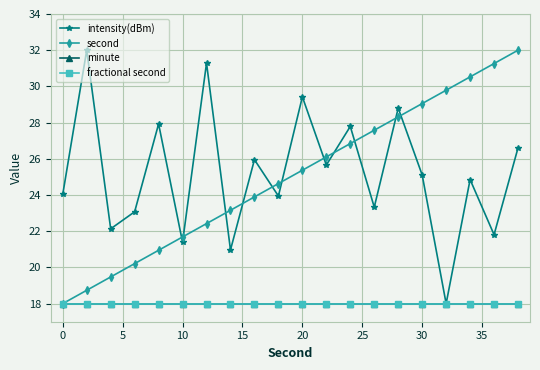

What is the value of the fractional second point at the 7th from the left?

18.0